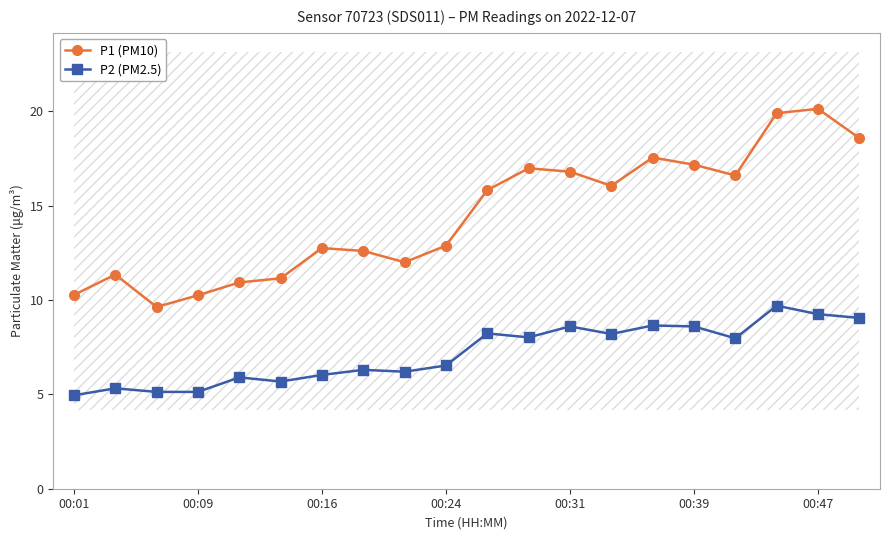

What is the sum of all P1 (PM10) values?

289.4